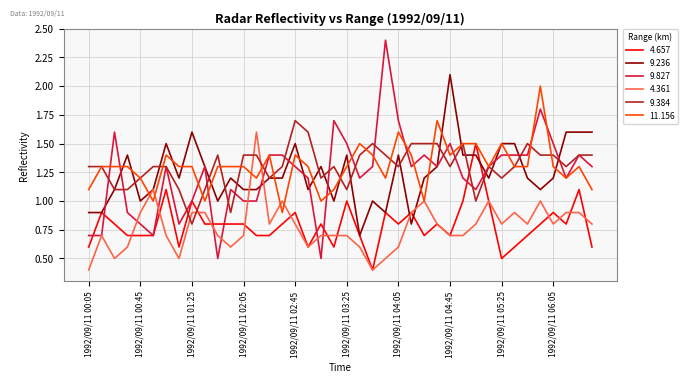

Rank the series by their maximum value, from lowest to highest.

4.657, 4.361, 9.384, 11.156, 9.236, 9.827